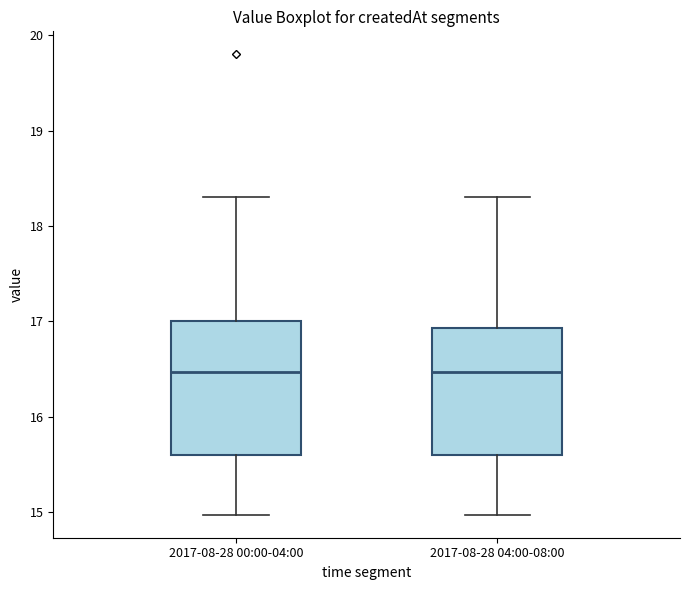

Where does the upper whisker of the box for 2017-08-28 00:00-04:00 end on the y-axis? The values are not printed on the chart, so give them approximately, as read against the axis.

18.3